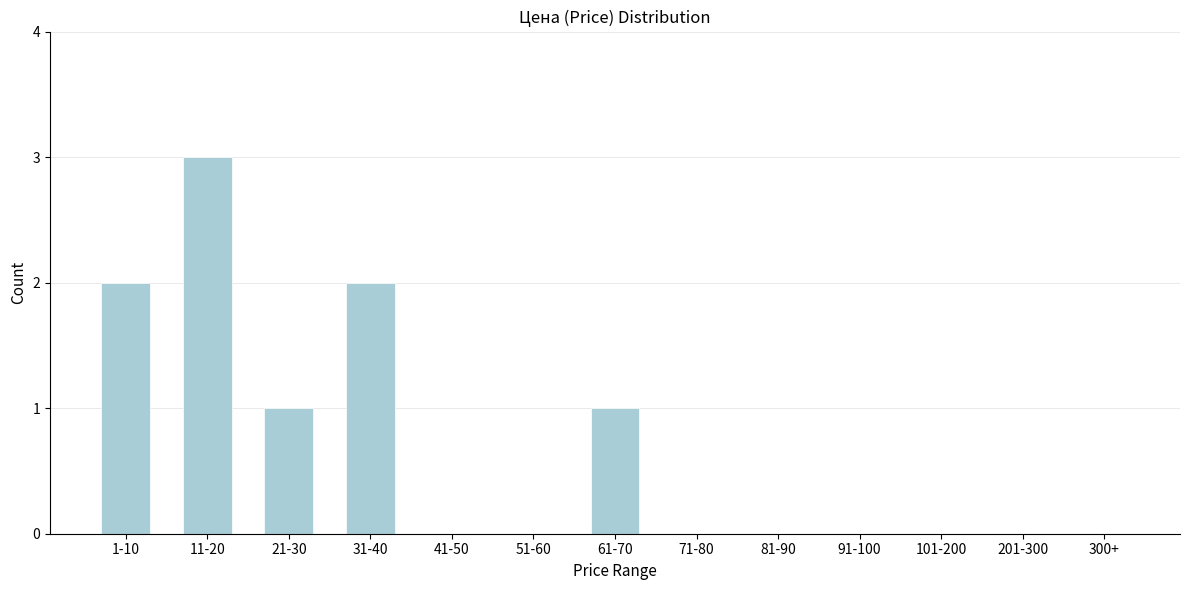

Reading left to right, extract all data points from this chart.

1-10=2	11-20=3	21-30=1	31-40=2	41-50=0	51-60=0	61-70=1	71-80=0	81-90=0	91-100=0	101-200=0	201-300=0	300+=0